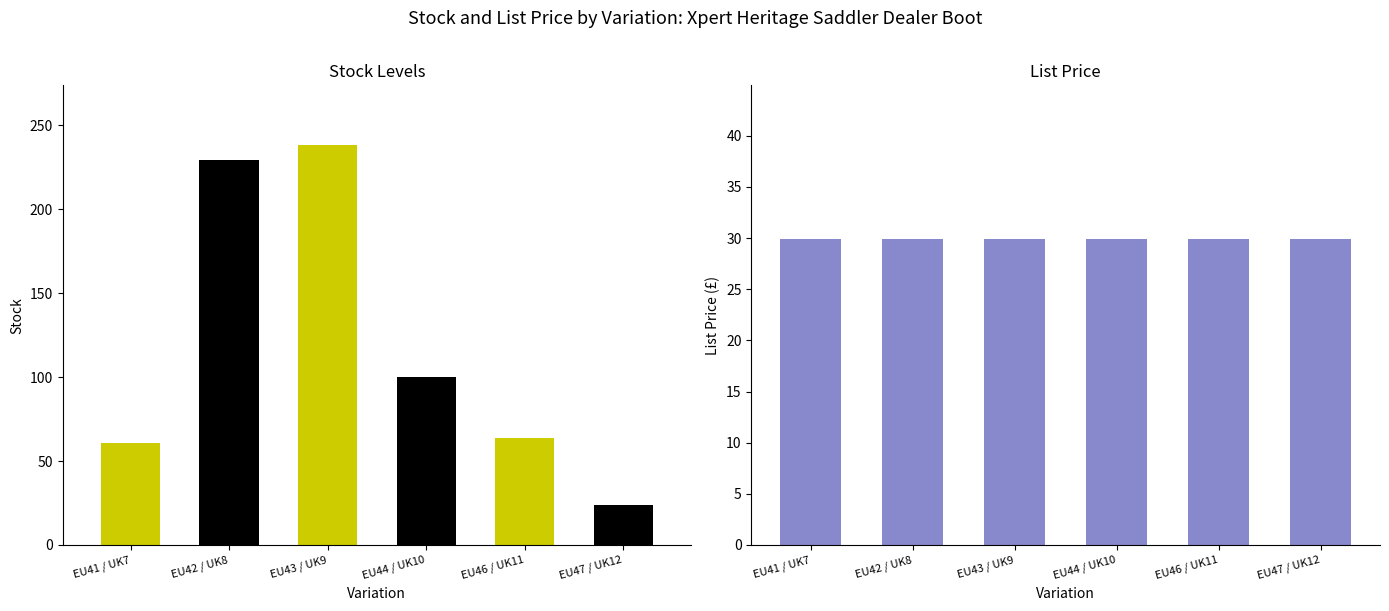

At which label does Stock reach its peak?

EU43 / UK9